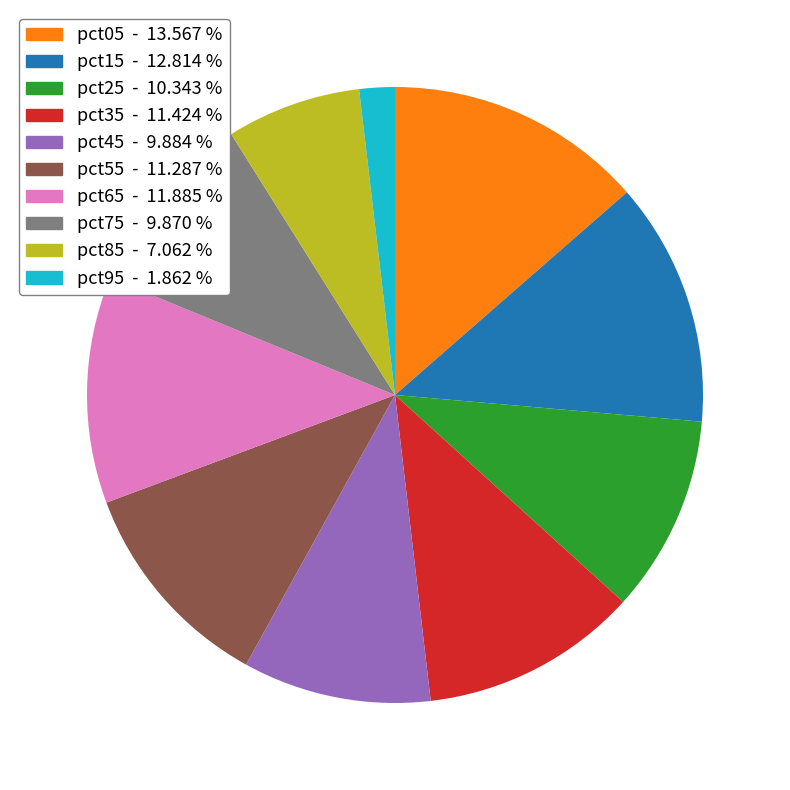

Is there any slice that represents more than half of the pie?

No